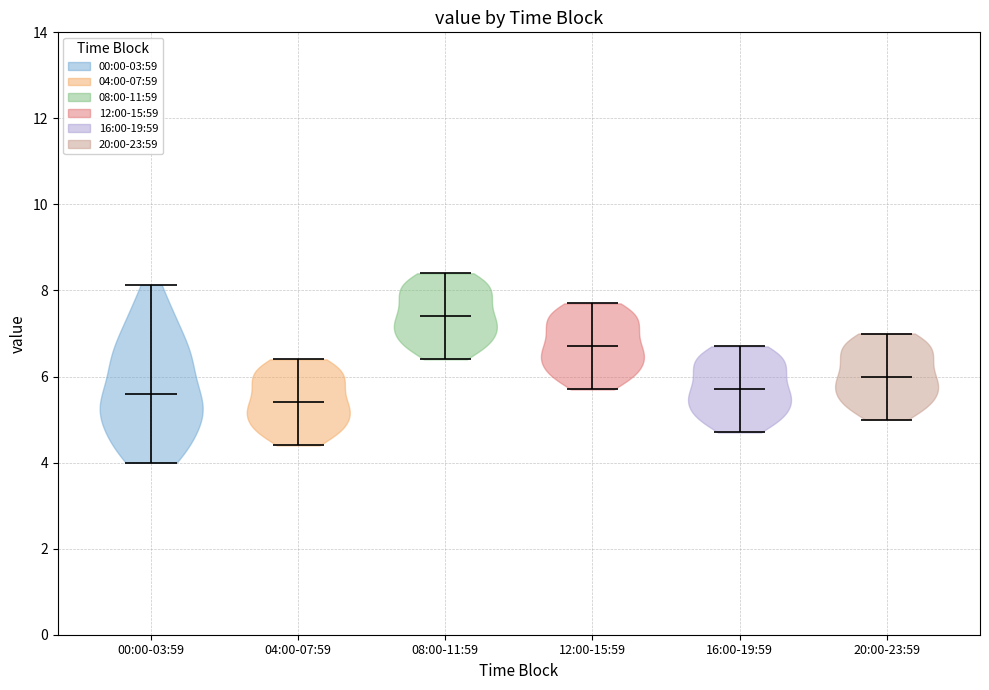

Reading left to right, read every violin against the y-axis: where its median line is, and the lowest and highest points it reaches. The values are not printed on the chart, so give them approximately, as read against the axis.

00:00-03:59: median line 5.6, lowest point 4.0, highest point 8.2
04:00-07:59: median line 5.4, lowest point 4.4, highest point 6.4
08:00-11:59: median line 7.4, lowest point 6.4, highest point 8.4
12:00-15:59: median line 6.8, lowest point 5.8, highest point 7.8
16:00-19:59: median line 5.8, lowest point 4.8, highest point 6.8
20:00-23:59: median line 6.0, lowest point 5.0, highest point 7.0